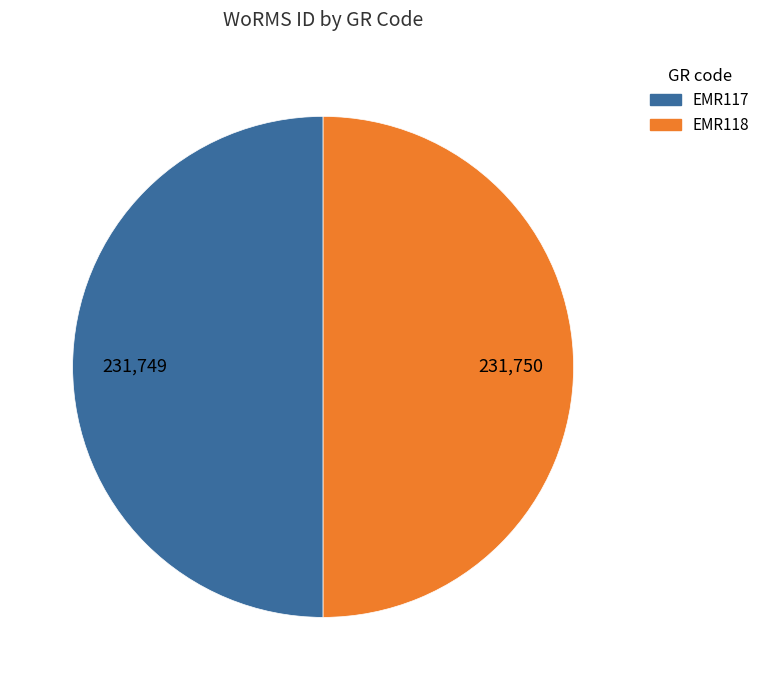

True or false: EMR118 accounts for 50% of the total.

True